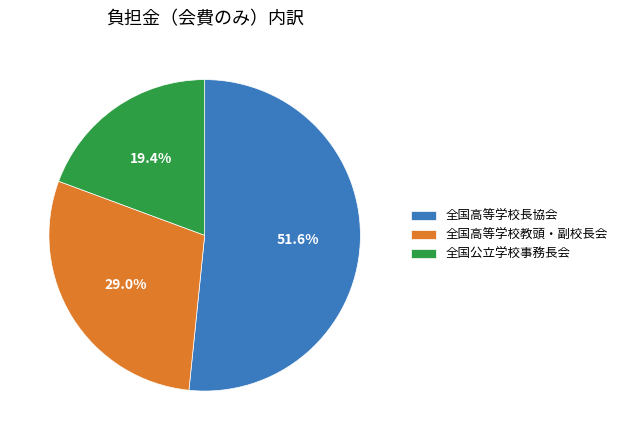

Count the number of slices in the pie.

3